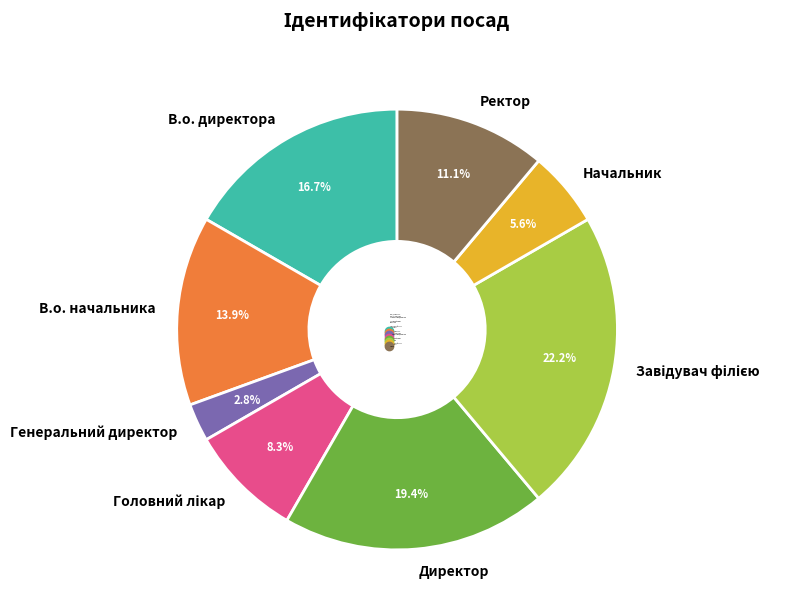

Count the number of slices in the pie.

8